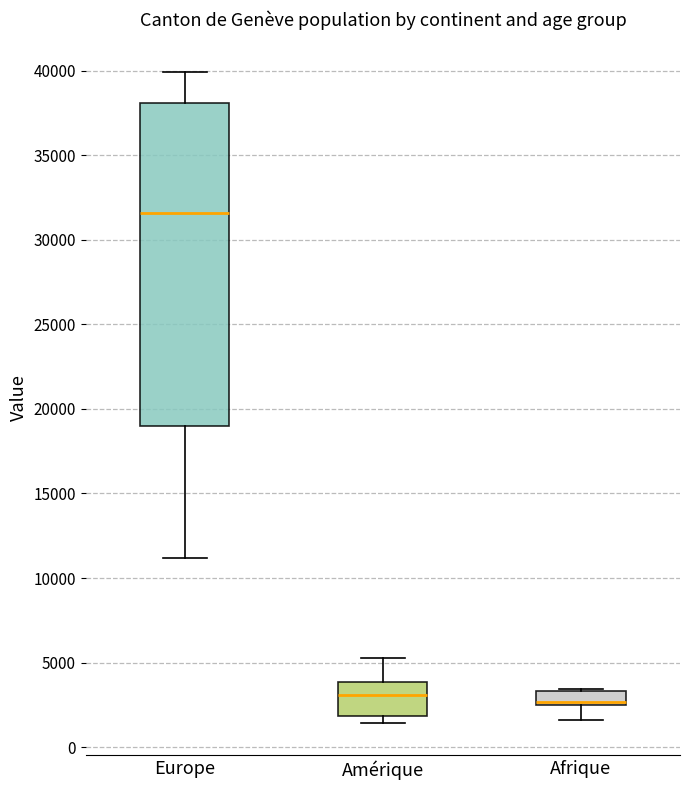

Which box has the highest median line?

Europe